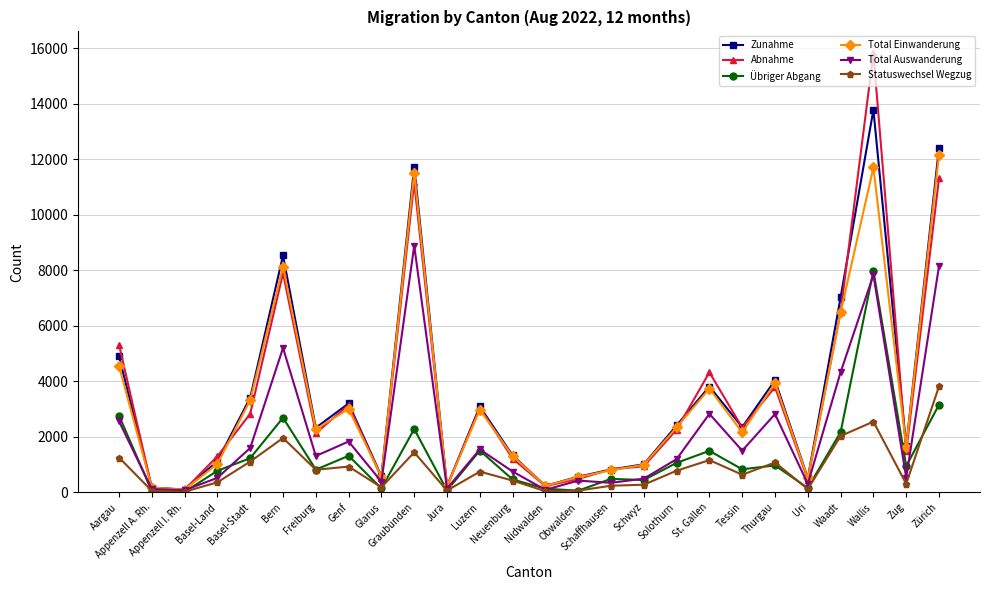

In Statuswechsel Wegzug, how many points are lower than both neighbors (excluding endpoints)?

8